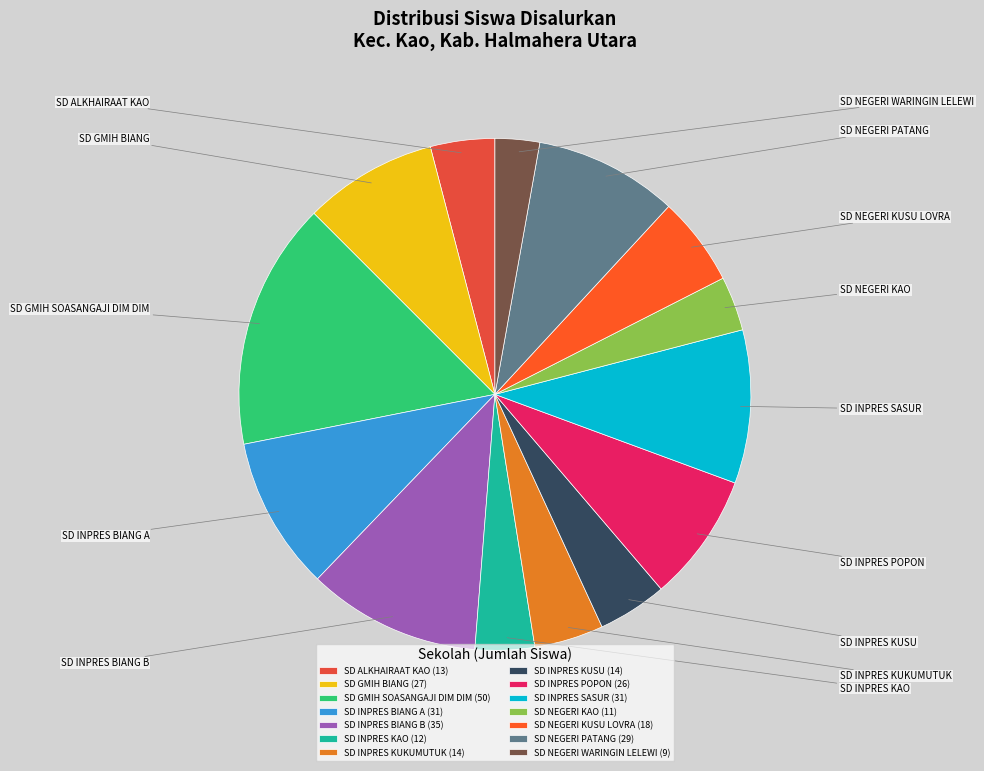

Rank the categories by value from highest to lowest.

SD GMIH SOASANGAJI DIM DIM, SD INPRES BIANG B, SD INPRES BIANG A, SD INPRES SASUR, SD NEGERI PATANG, SD GMIH BIANG, SD INPRES POPON, SD NEGERI KUSU LOVRA, SD INPRES KUKUMUTUK, SD INPRES KUSU, SD ALKHAIRAAT KAO, SD INPRES KAO, SD NEGERI KAO, SD NEGERI WARINGIN LELEWI